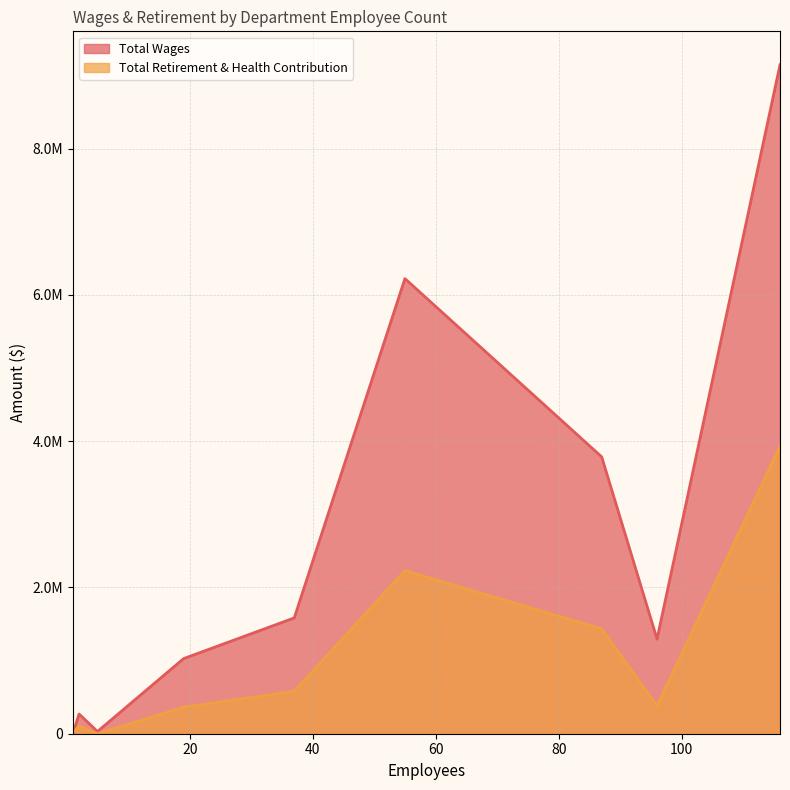

Which series has the largest total across all categories?

Total Wages